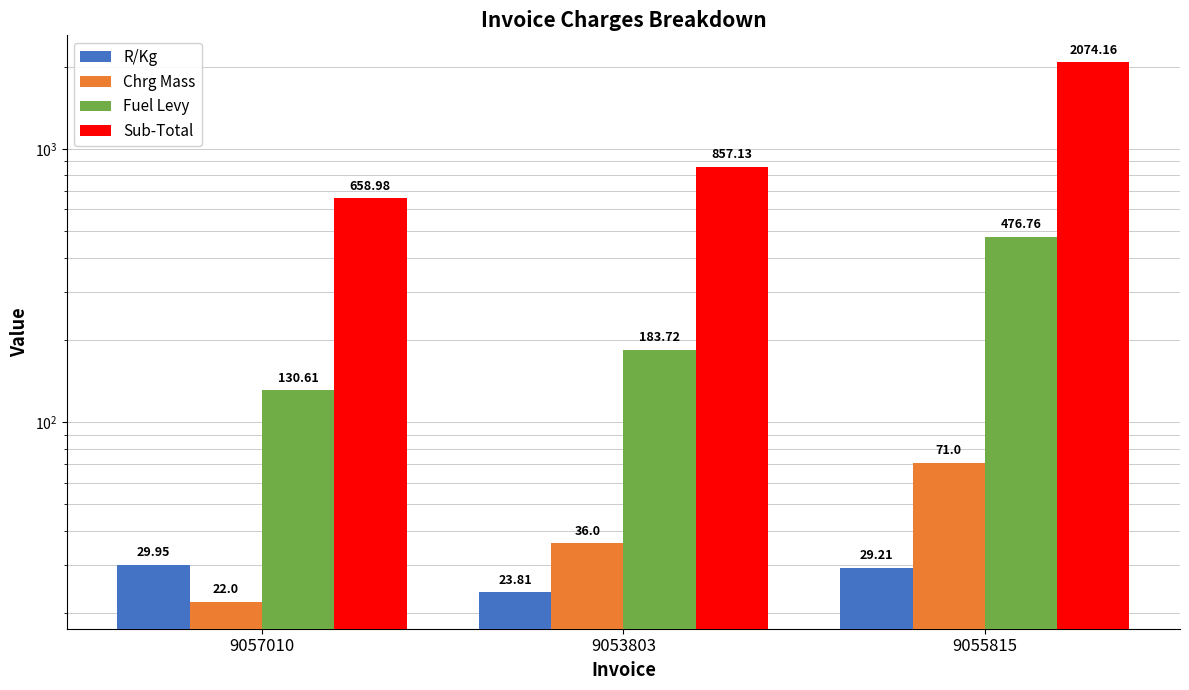

At which label does Sub-Total reach its peak?

9055815